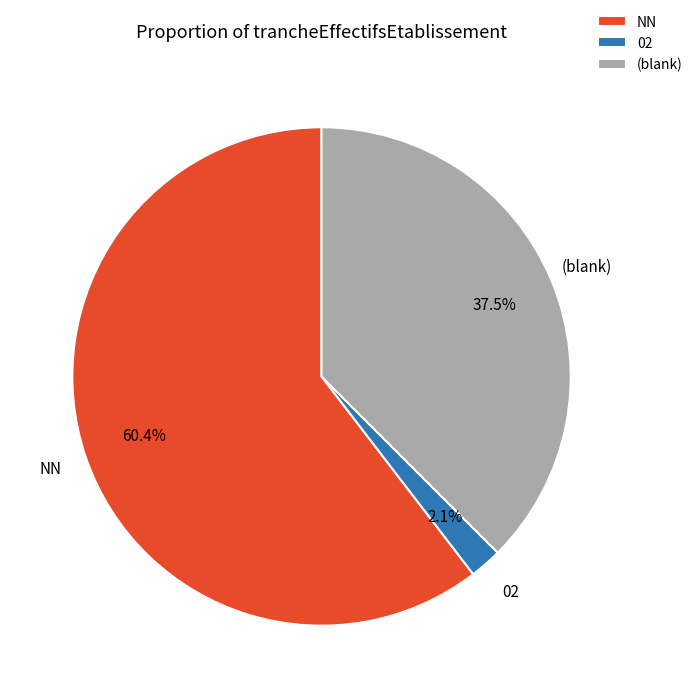

Between 02 and (blank), which is larger?

(blank)